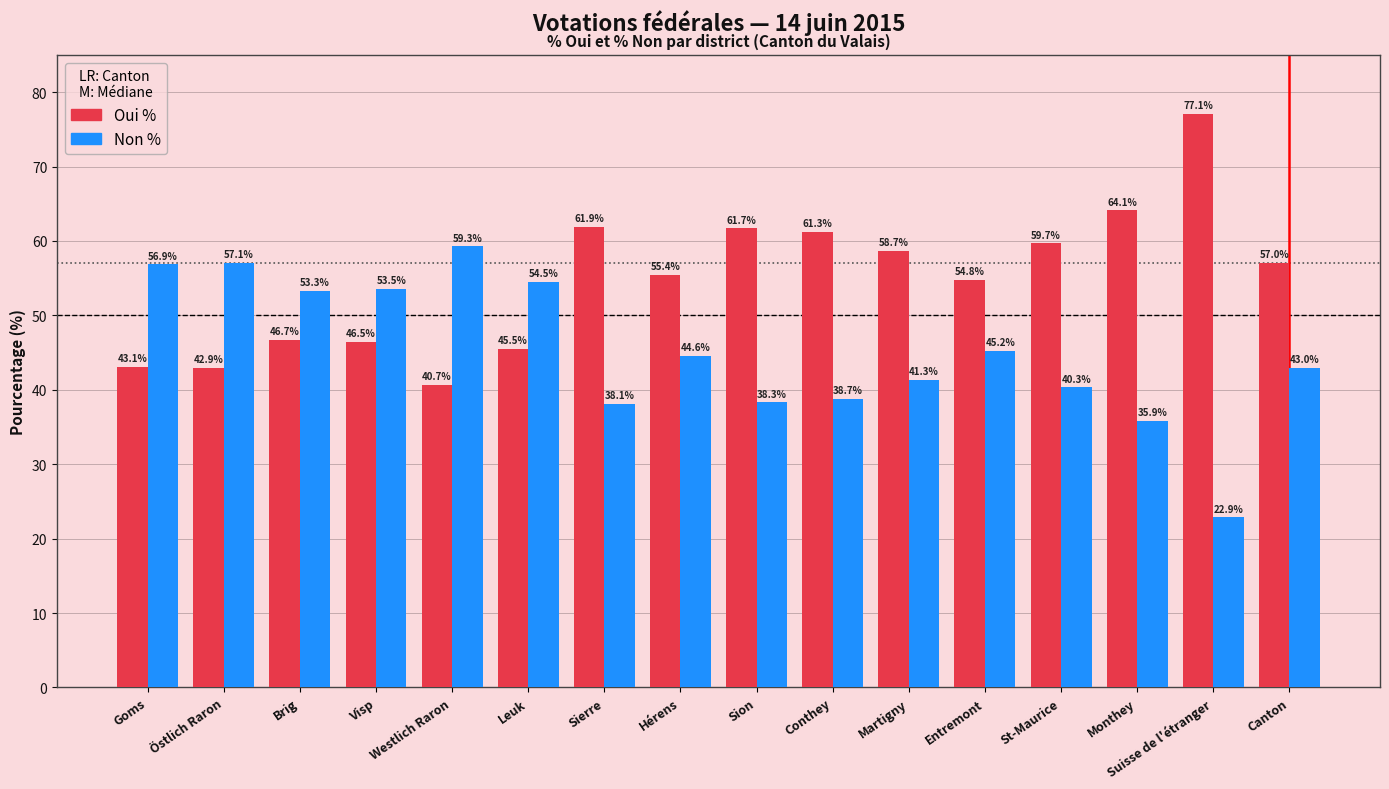

Where is Oui % nearest to the value 58?

Martigny